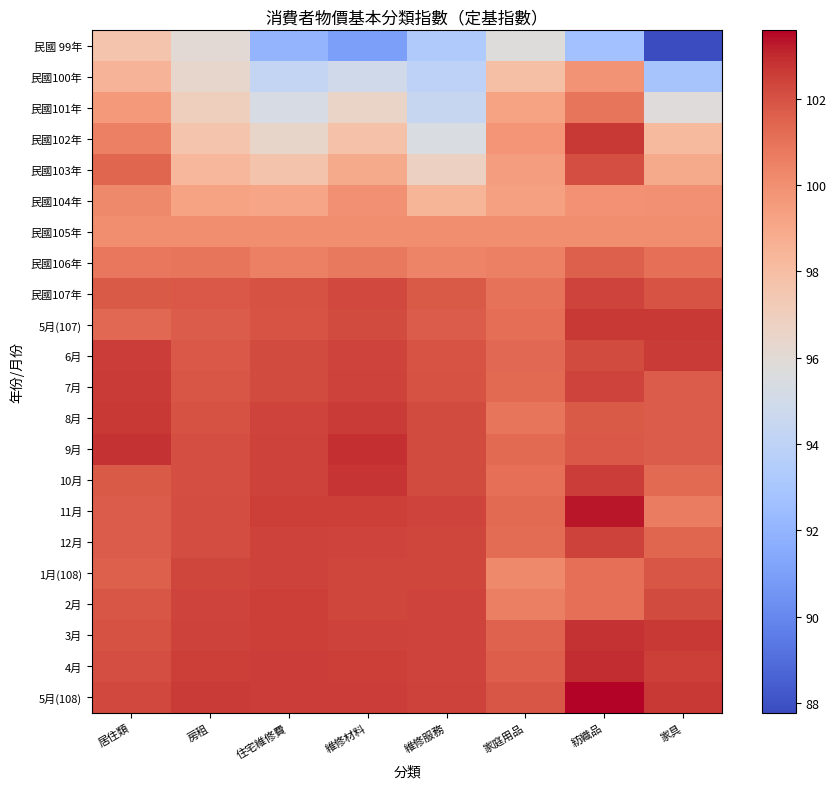

What is the total value across all series at 房租?

2215.1